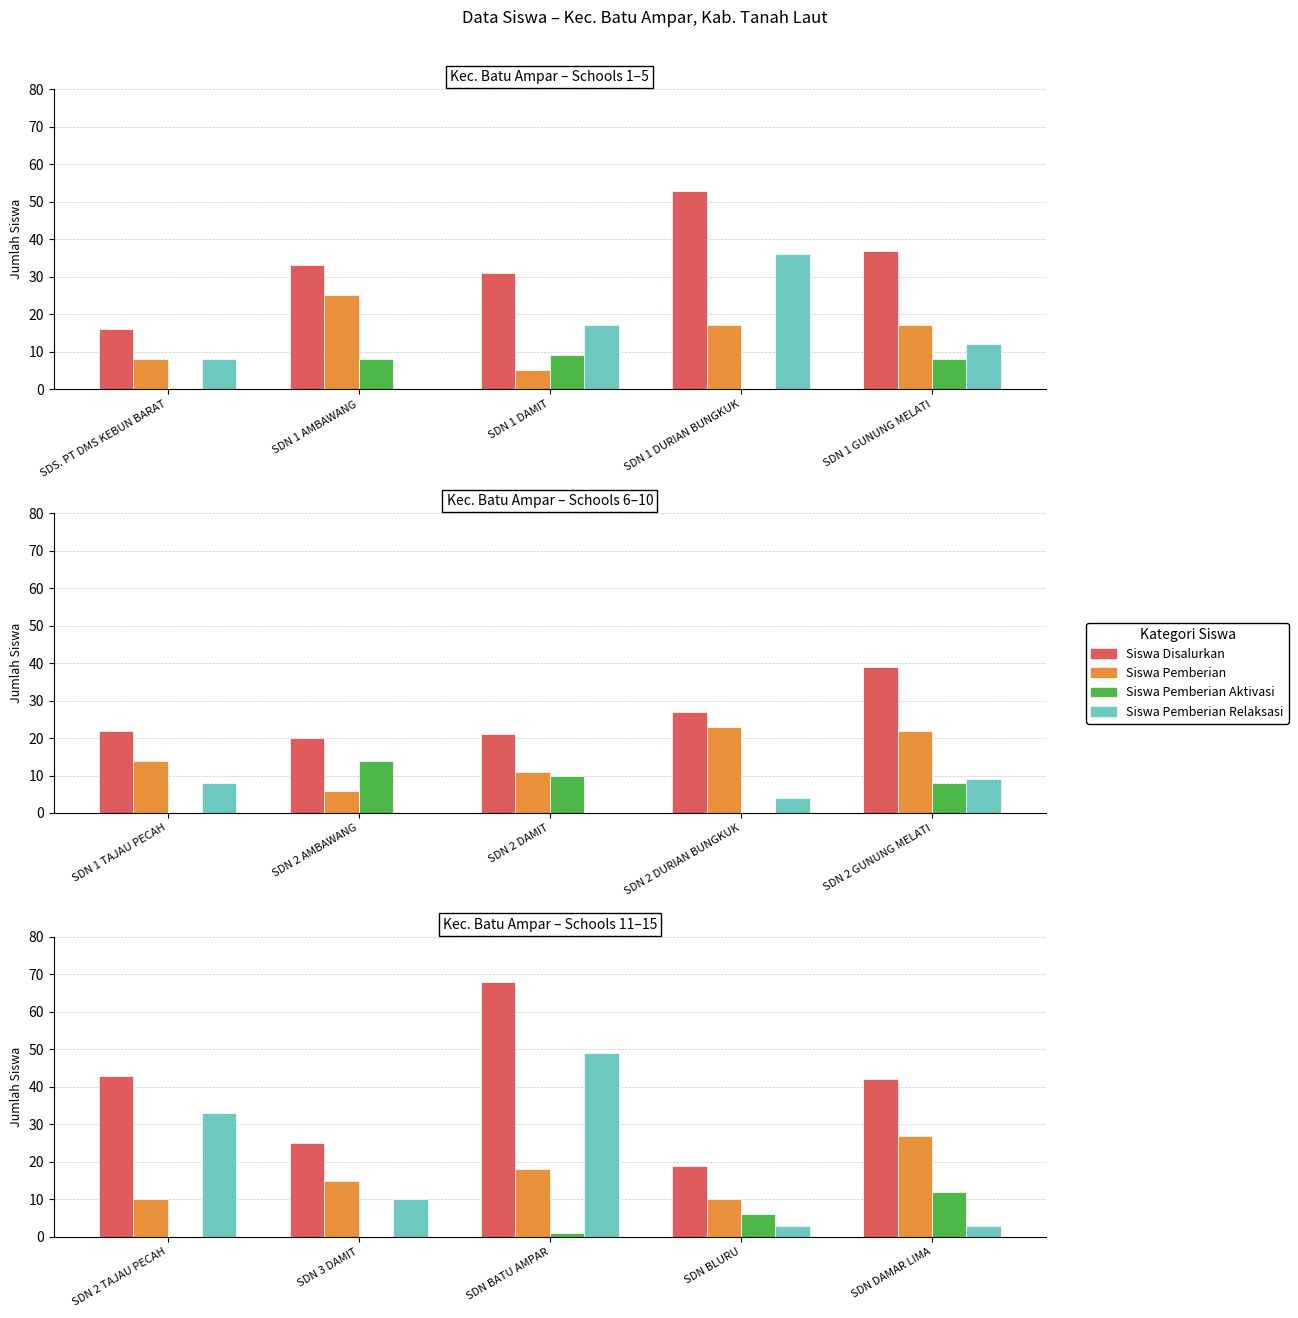

List the series in order of their peak value, highest first.

Siswa Disalurkan, Siswa Pemberian Relaksasi, Siswa Pemberian, Siswa Pemberian Aktivasi